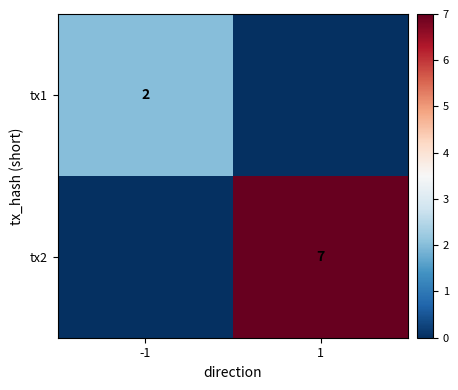

Is it true that tx1 equals 1 at -1?

False